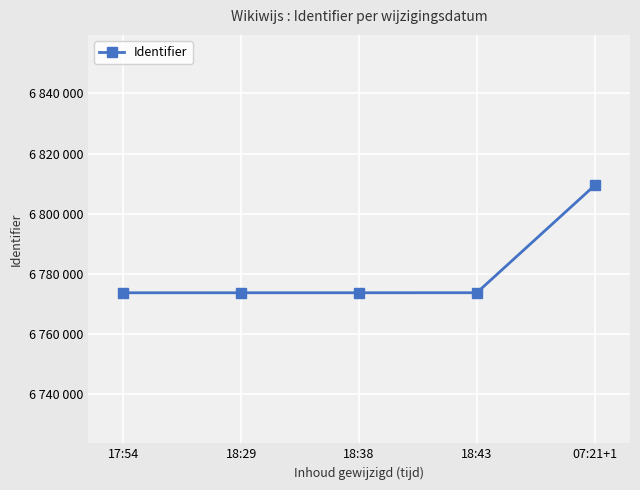

True or false: the data shows 6809418 at 07:21+1.

True